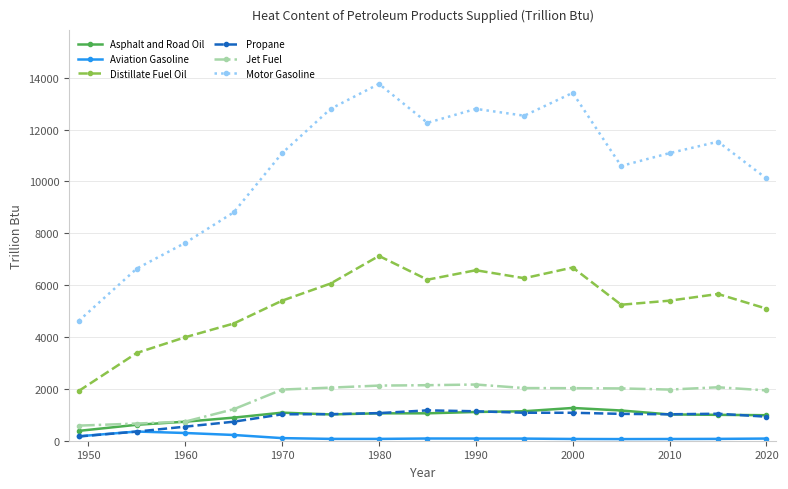

Which series has the largest total across all categories?

Motor Gasoline